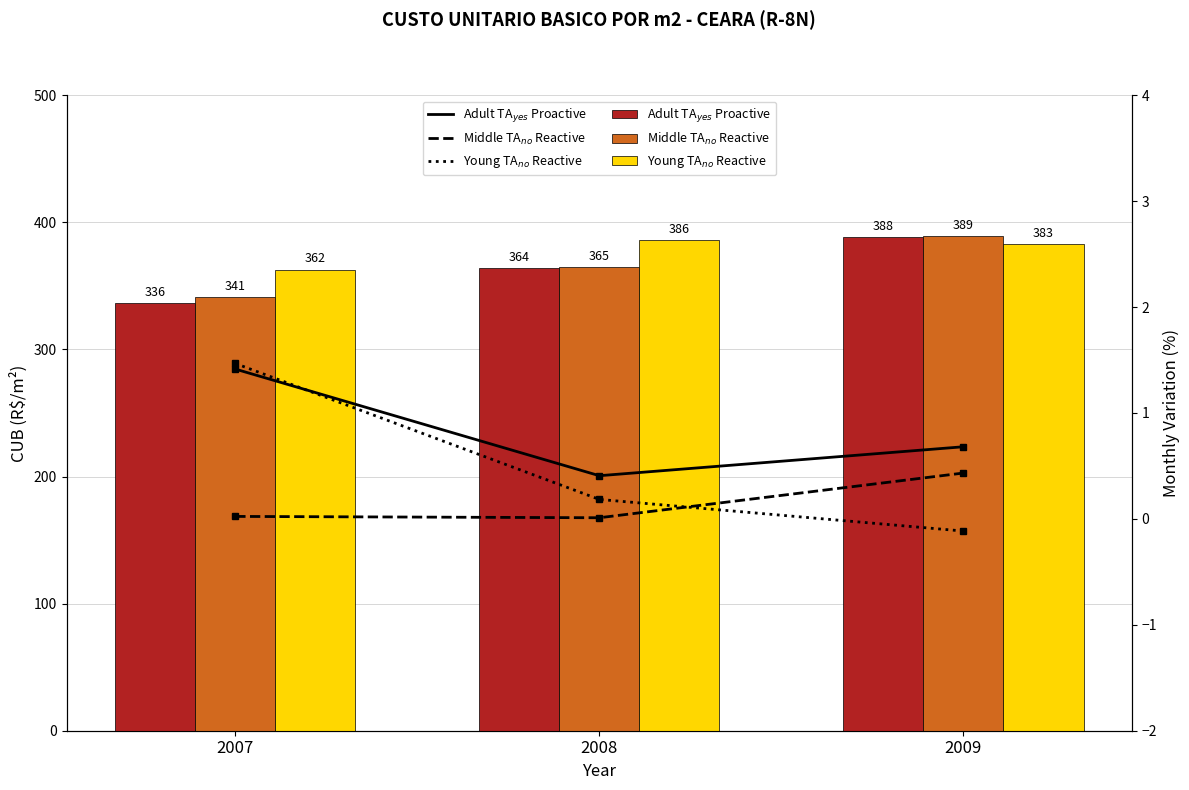

Which has a higher value, 2009 or 2007?

2007